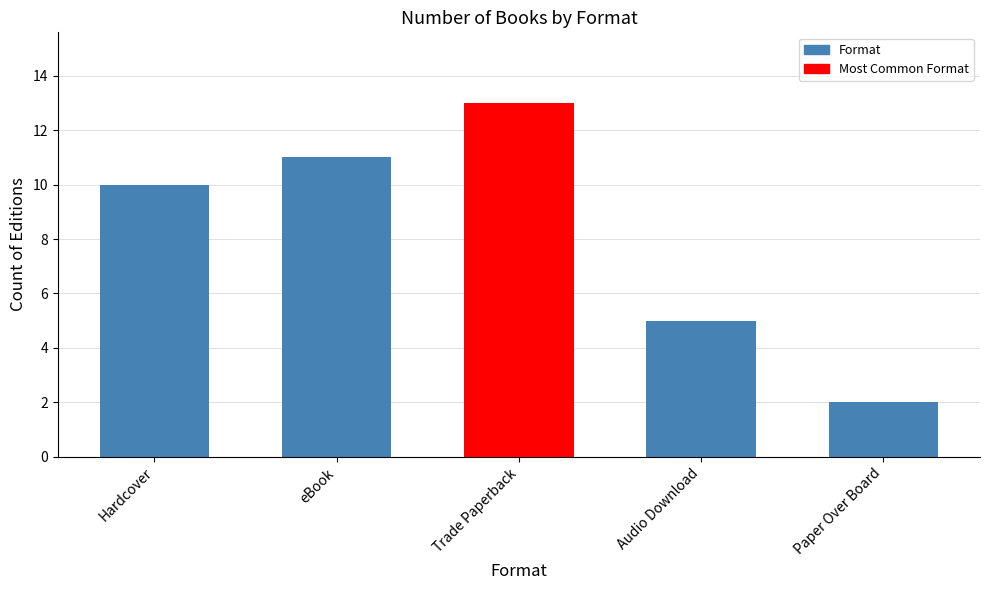

What is the change in value from Hardcover to Trade Paperback?

+3